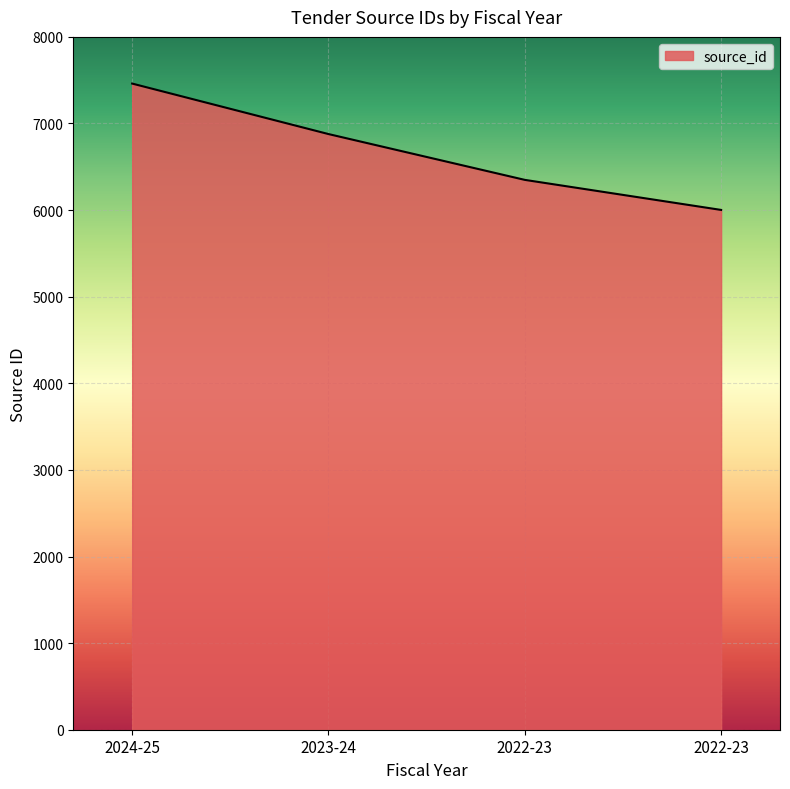

List the labels in order of value, largest first.

2024-25, 2023-24, 2022-23, 2022-23